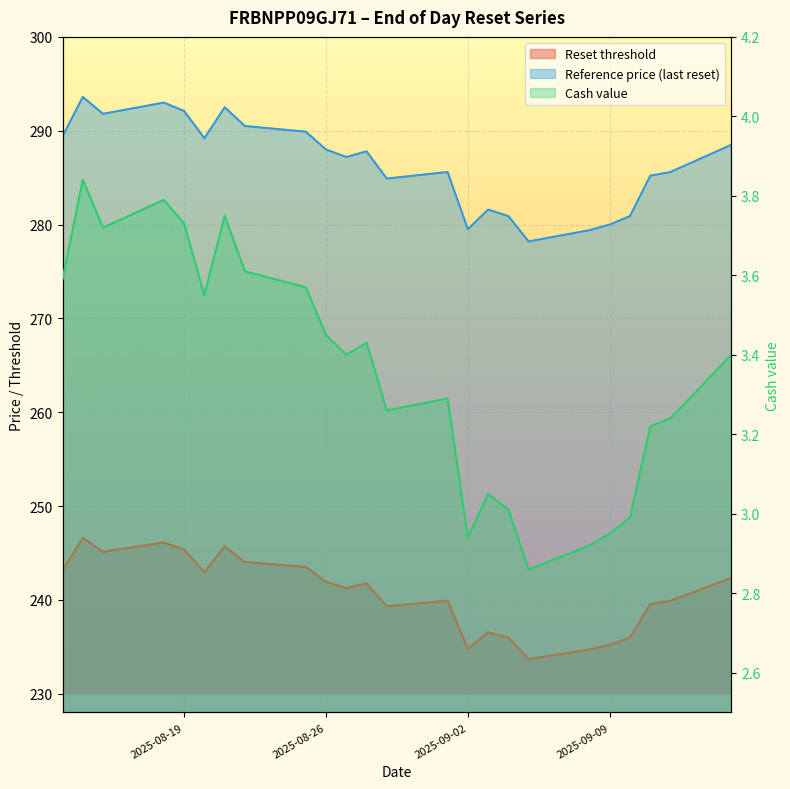

What is the value of the Cash value point at the 5th from the left?

3.7